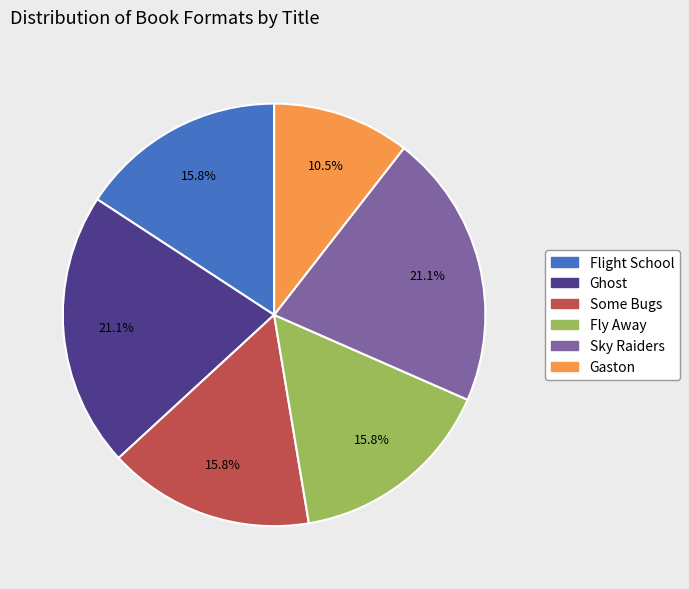

What percentage is NOT represented by Fly Away?

84.2%